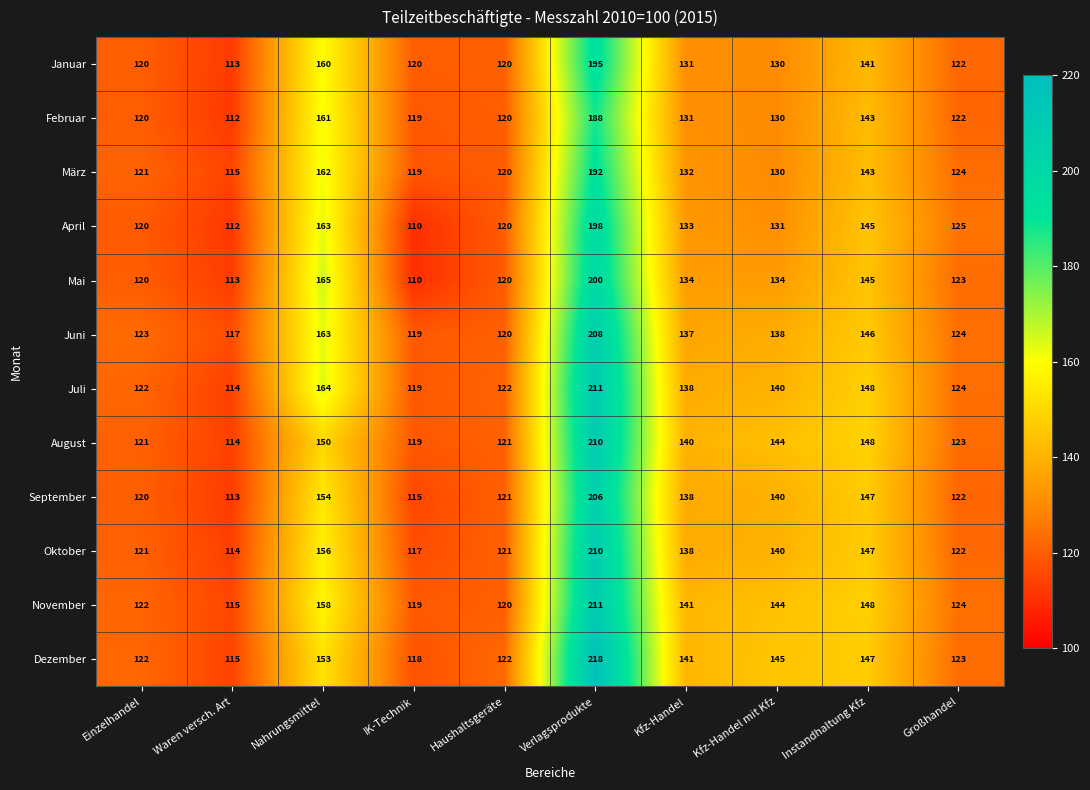

Rank the categories by März value from lowest to highest.

Waren versch. Art, IK-Technik, Haushaltsgeräte, Einzelhandel, Großhandel, Kfz-Handel mit Kfz, Kfz-Handel, Instandhaltung Kfz, Nahrungsmittel, Verlagsprodukte